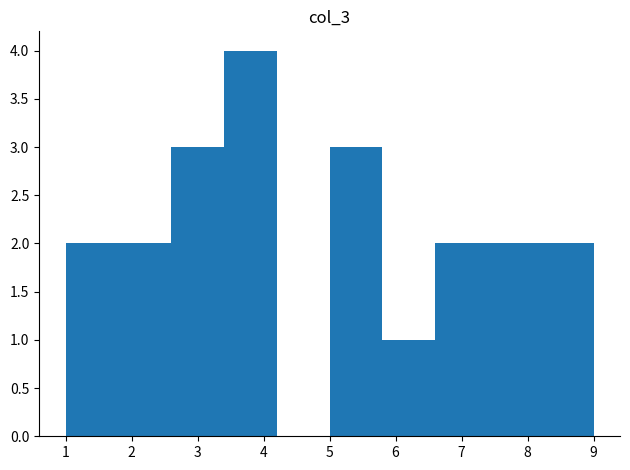

Reading left to right, list every bar in this chart as the range it spans on the x-axis followed by its height. The values are not printed on the chart, so give them approximately, as read against the axis.

1.0 to 1.8: 2
1.8 to 2.6: 2
2.6 to 3.4: 3
3.4 to 4.2: 4
4.2 to 5.0: 0
5.0 to 5.8: 3
5.8 to 6.6: 1
6.6 to 7.4: 2
7.4 to 8.2: 2
8.2 to 9.0: 2